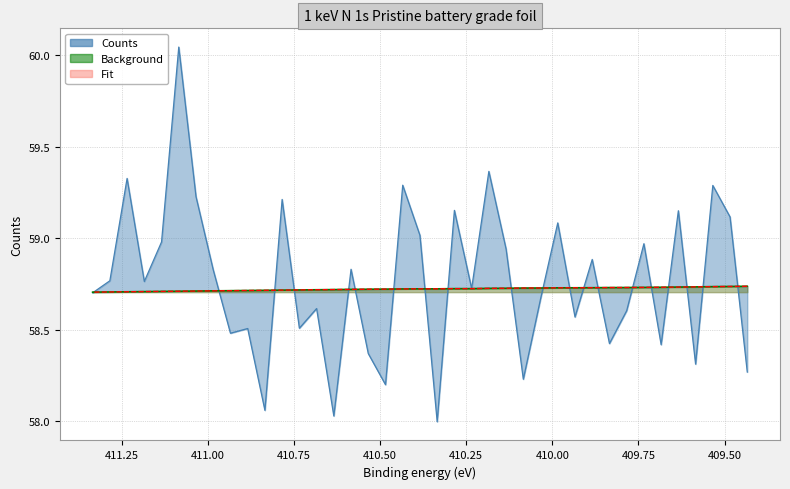

Count the Background values in the range 58 to 59.

39